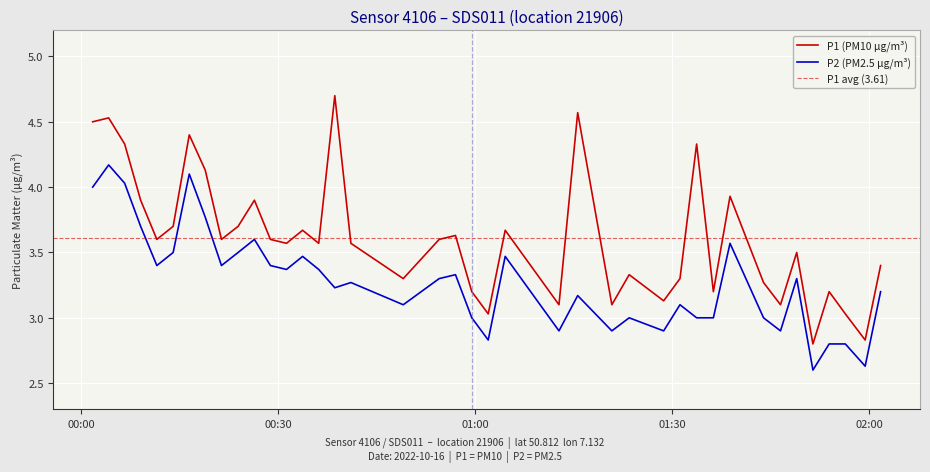

True or false: P2 (PM2.5 µg/m³) and P1 (PM10 µg/m³) intersect in this chart.

False